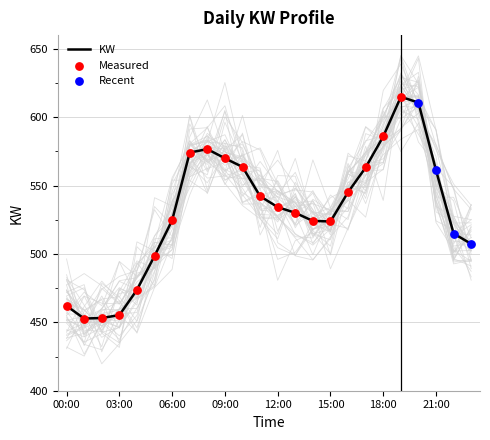

What is the change in value from 07:00 to 23:00?

-66.8